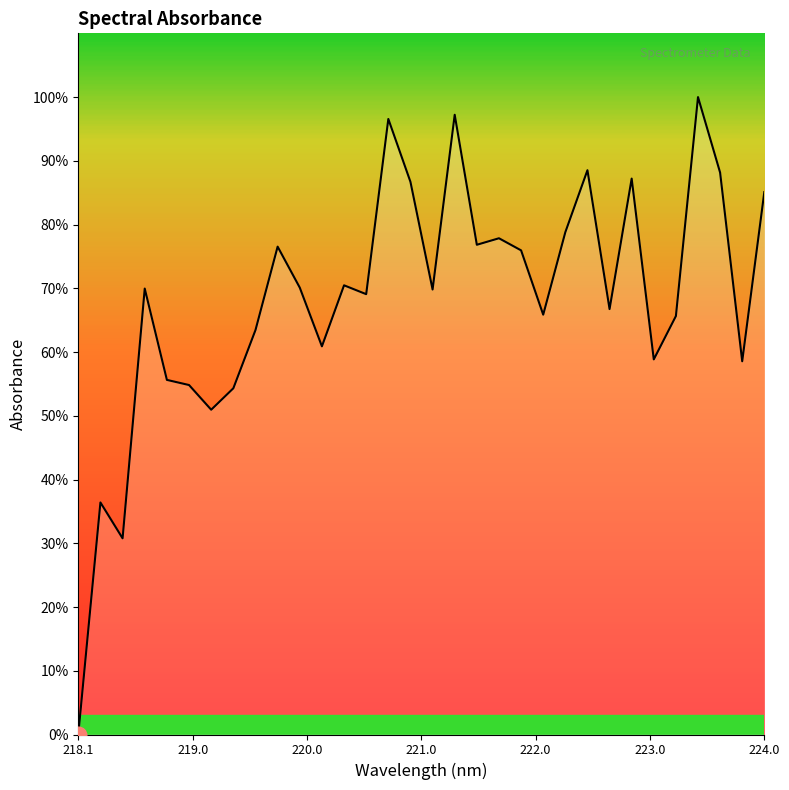

What is the difference between the maximum and minimum values?

100.0